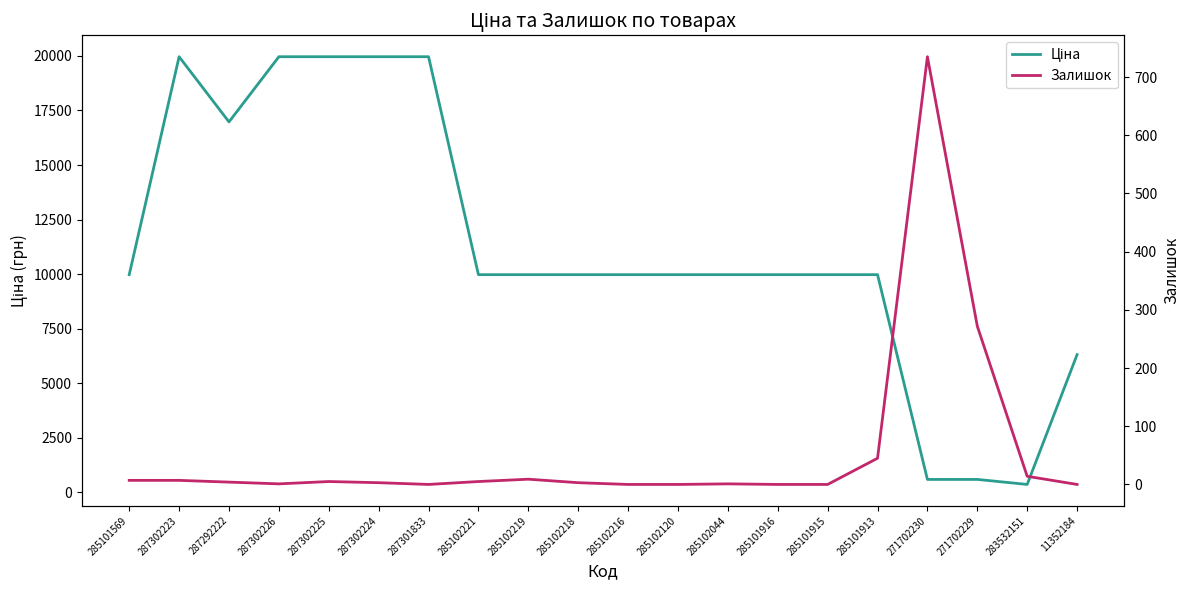

Reading right to left, what are all the values shown in this chart?

Ціна: 6308.8	359.9	589.9	589.9	9975.0	9975.0	9975.0	9975.0	9975.0	9975.0	9975.0	9975.0	9975.0	19964.2	19964.2	19964.2	19964.2	16976.3	19964.2	9975.0
Залишок: 0.0	14.0	272.0	735.0	45.0	0.0	0.0	1.0	0.0	0.0	3.0	9.0	5.0	0.0	3.0	5.0	1.0	4.0	7.0	7.0